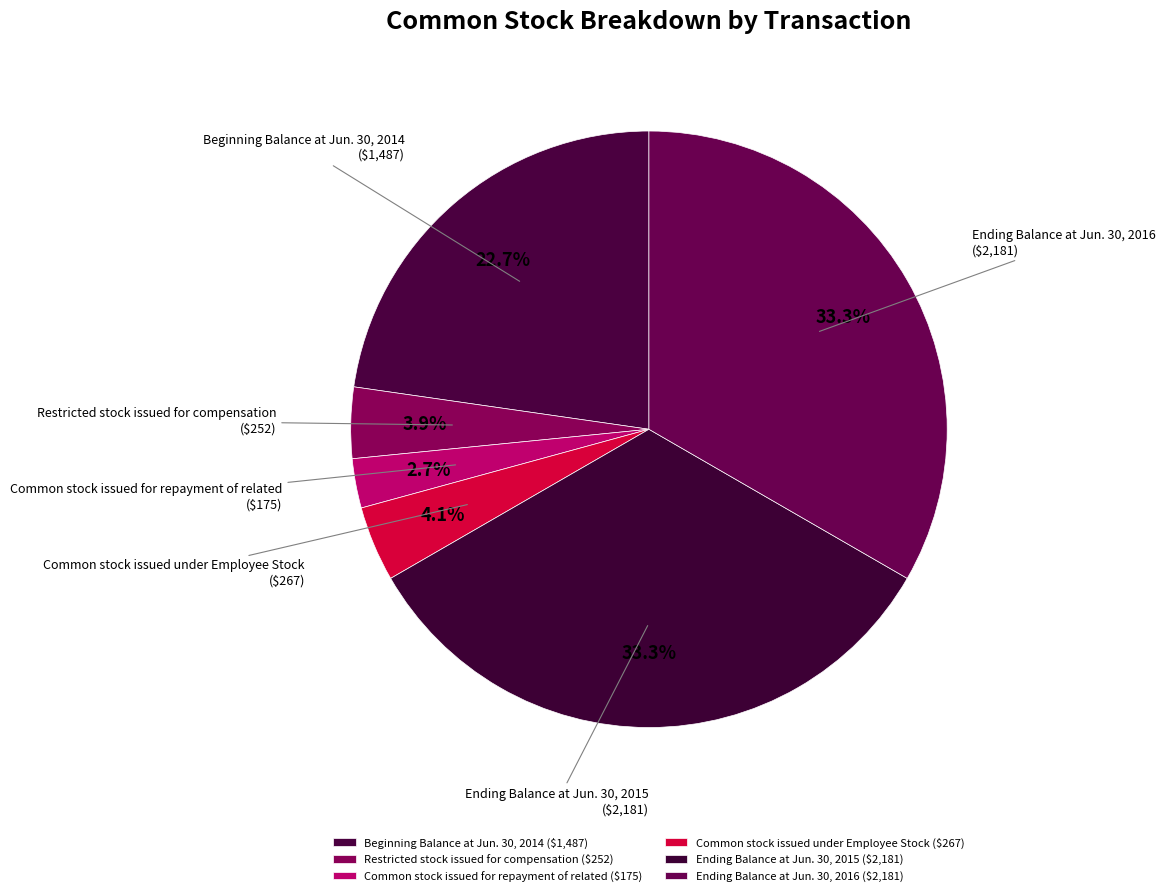

Is the sum of Ending Balance at Jun. 30, 2016 and Beginning Balance at Jun. 30, 2014 greater than half?

Yes